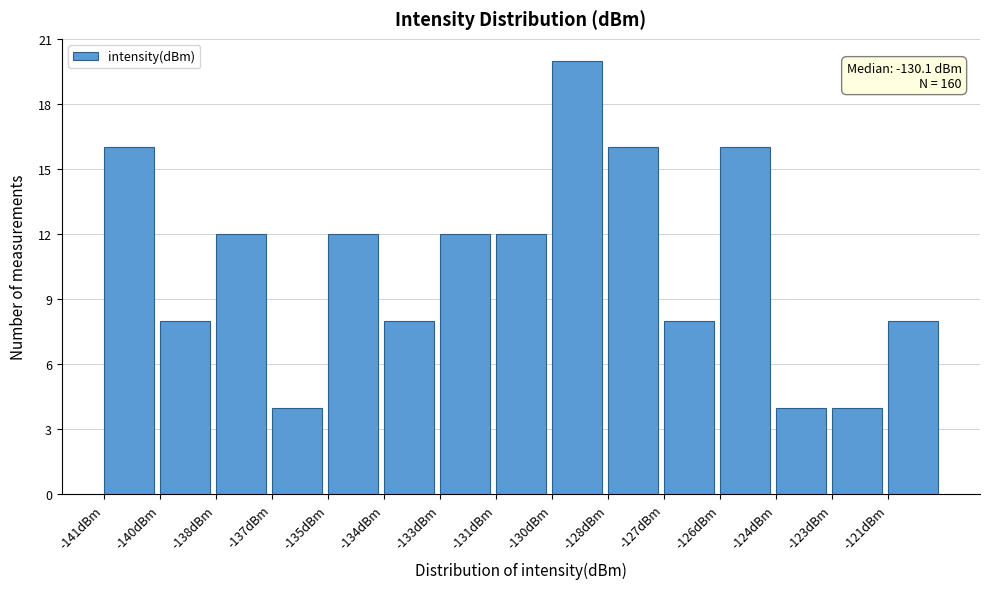

Reading right to left, list all the values displayed in this chart.

8	4	4	16	8	16	20	12	12	8	12	4	12	8	16